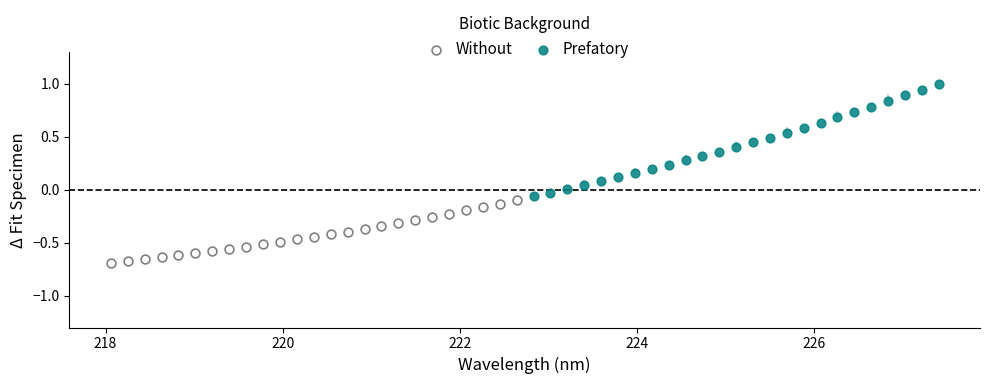

Which series has the widest spread of Y values?

Prefatory